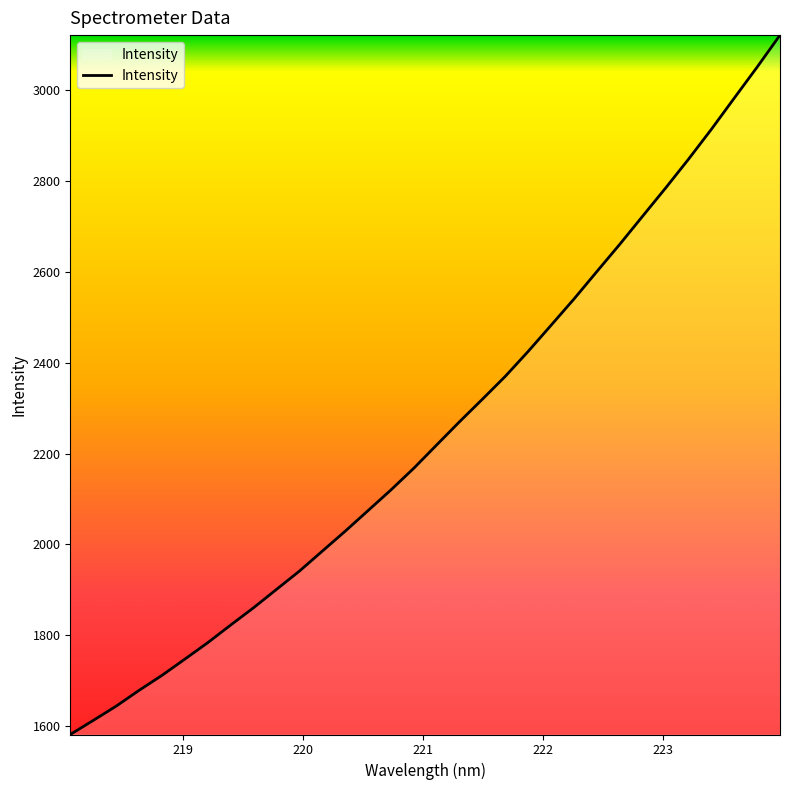

What is the greatest value displayed?

3121.7